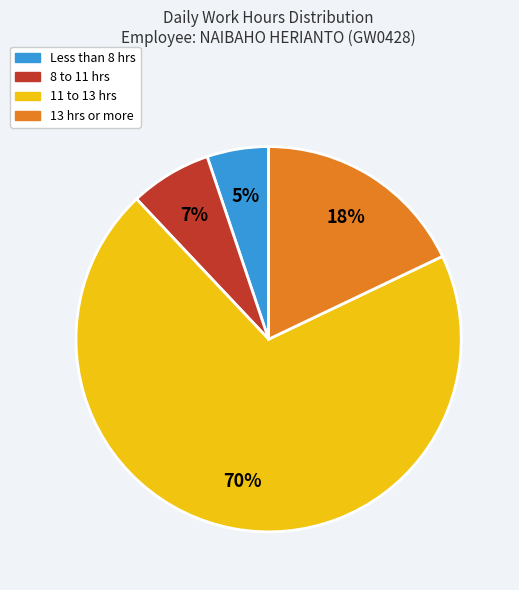

Does any single category account for the majority?

Yes